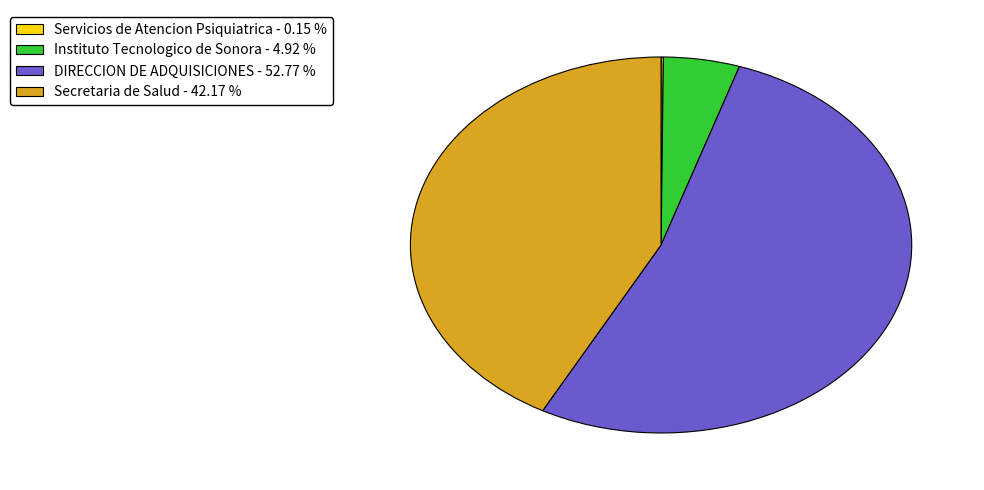

Which has a higher value, DIRECCION DE ADQUISICIONES or Secretaria de Salud?

DIRECCION DE ADQUISICIONES